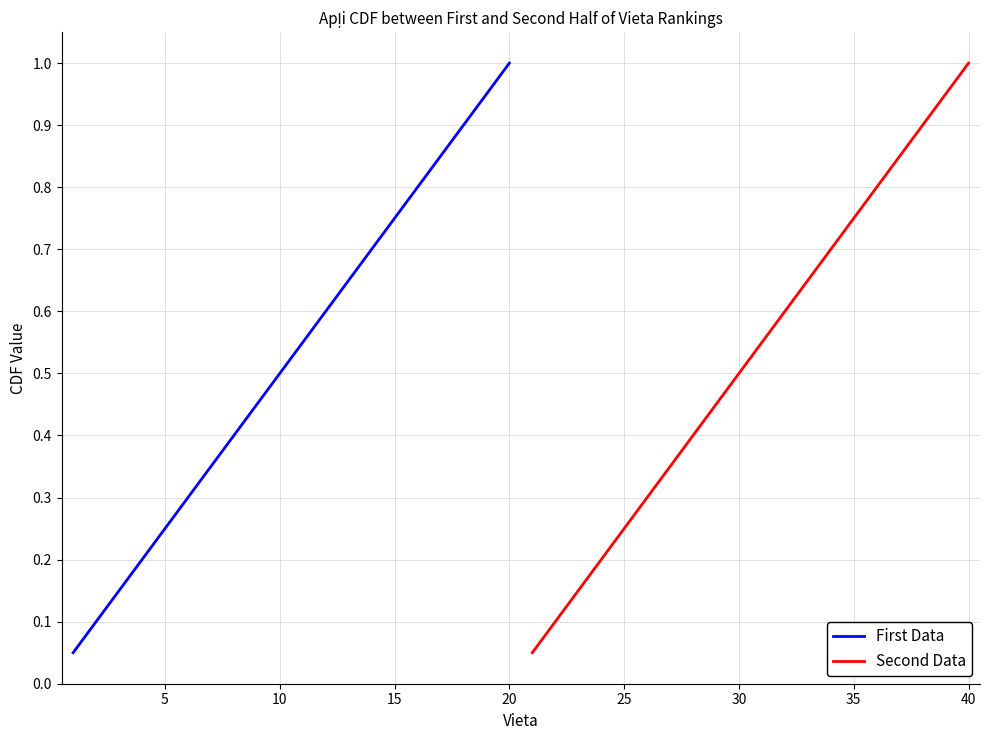

Reading left to right, transcribe all the data shown in this chart.

First Data: 0.1	0.1	0.1	0.2	0.2	0.3	0.3	0.4	0.5	0.5	0.6	0.6	0.7	0.7	0.8	0.8	0.8	0.9	0.9	1.0
Second Data: 0.1	0.1	0.1	0.2	0.2	0.3	0.3	0.4	0.5	0.5	0.6	0.6	0.7	0.7	0.8	0.8	0.8	0.9	0.9	1.0